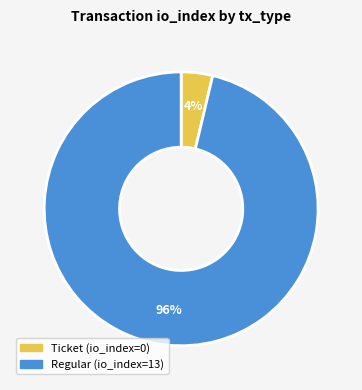

To the nearest percent, what is the average slice percentage?

50%